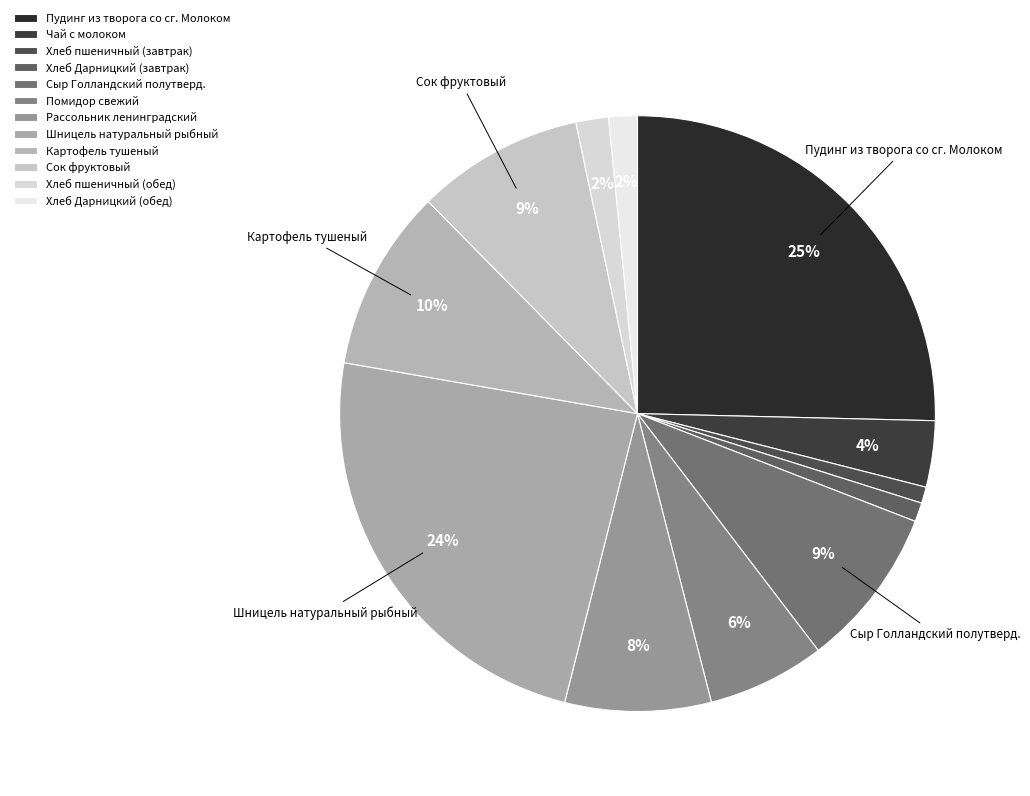

How many segments does this pie chart have?

12